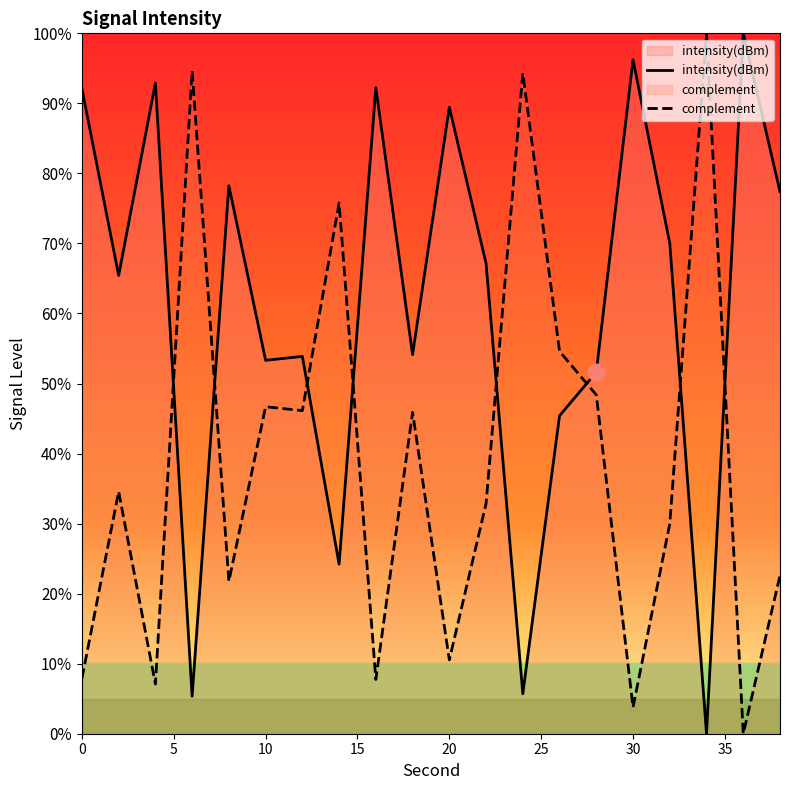

Rank the series by their average value, from highest to lowest.

intensity(dBm), complement